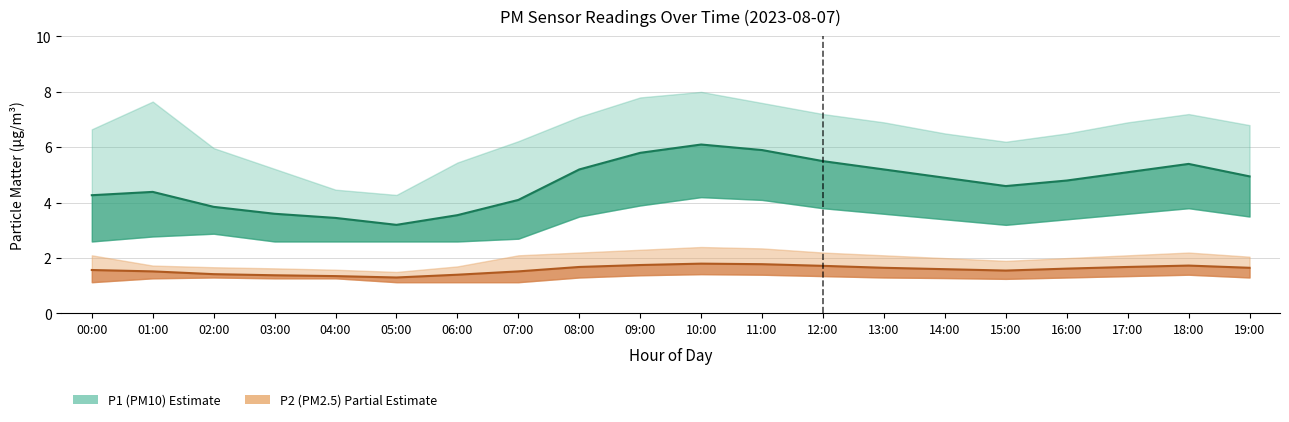

The P1_lower series shows 4.9 at 13:00. True or false?

False